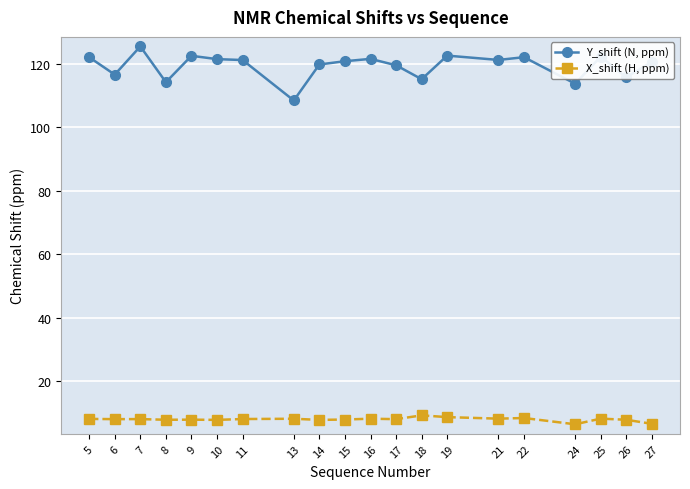

At 10, list the series in order from smallest to largest.

X_shift (H, ppm), Y_shift (N, ppm)